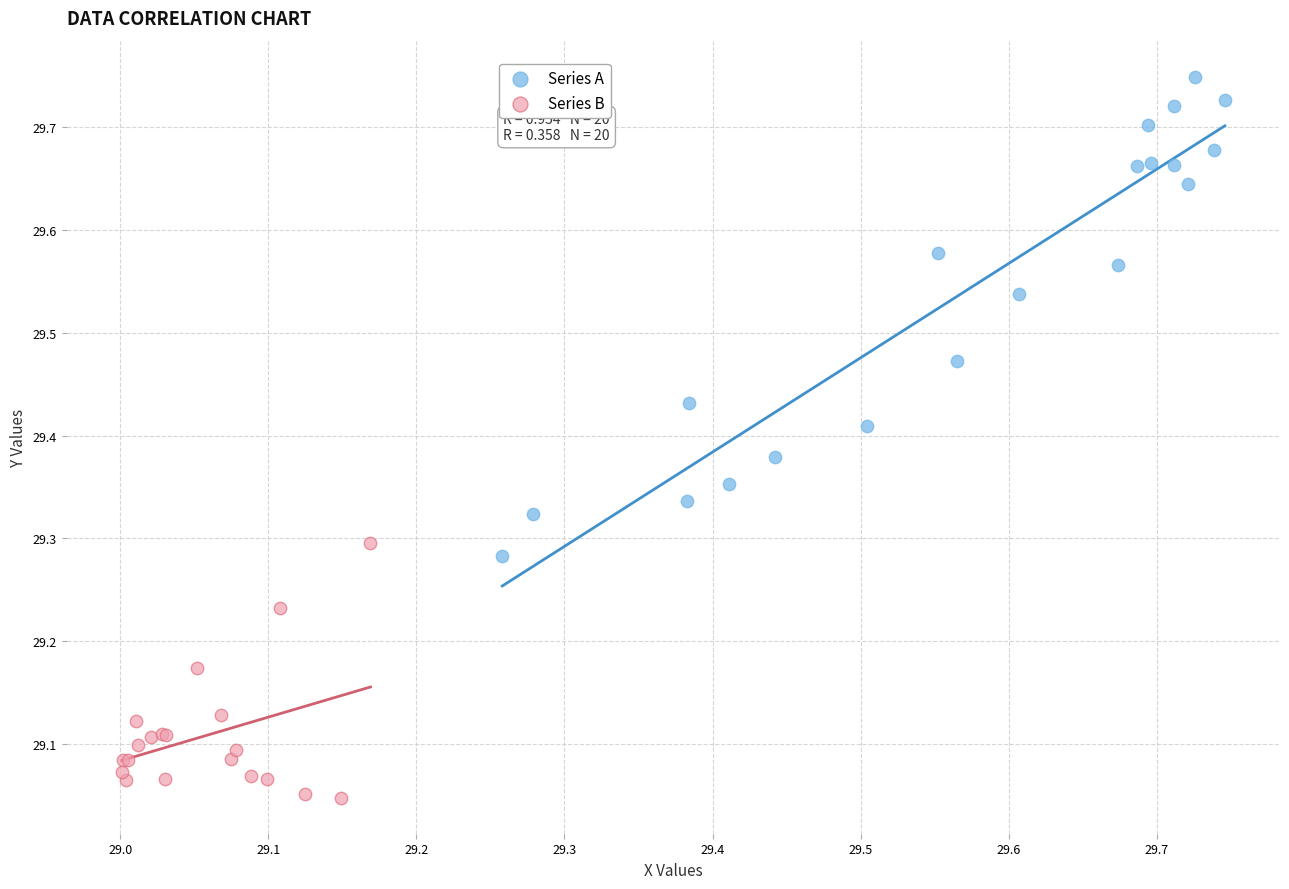

Which series has the widest spread of Y values?

Series A